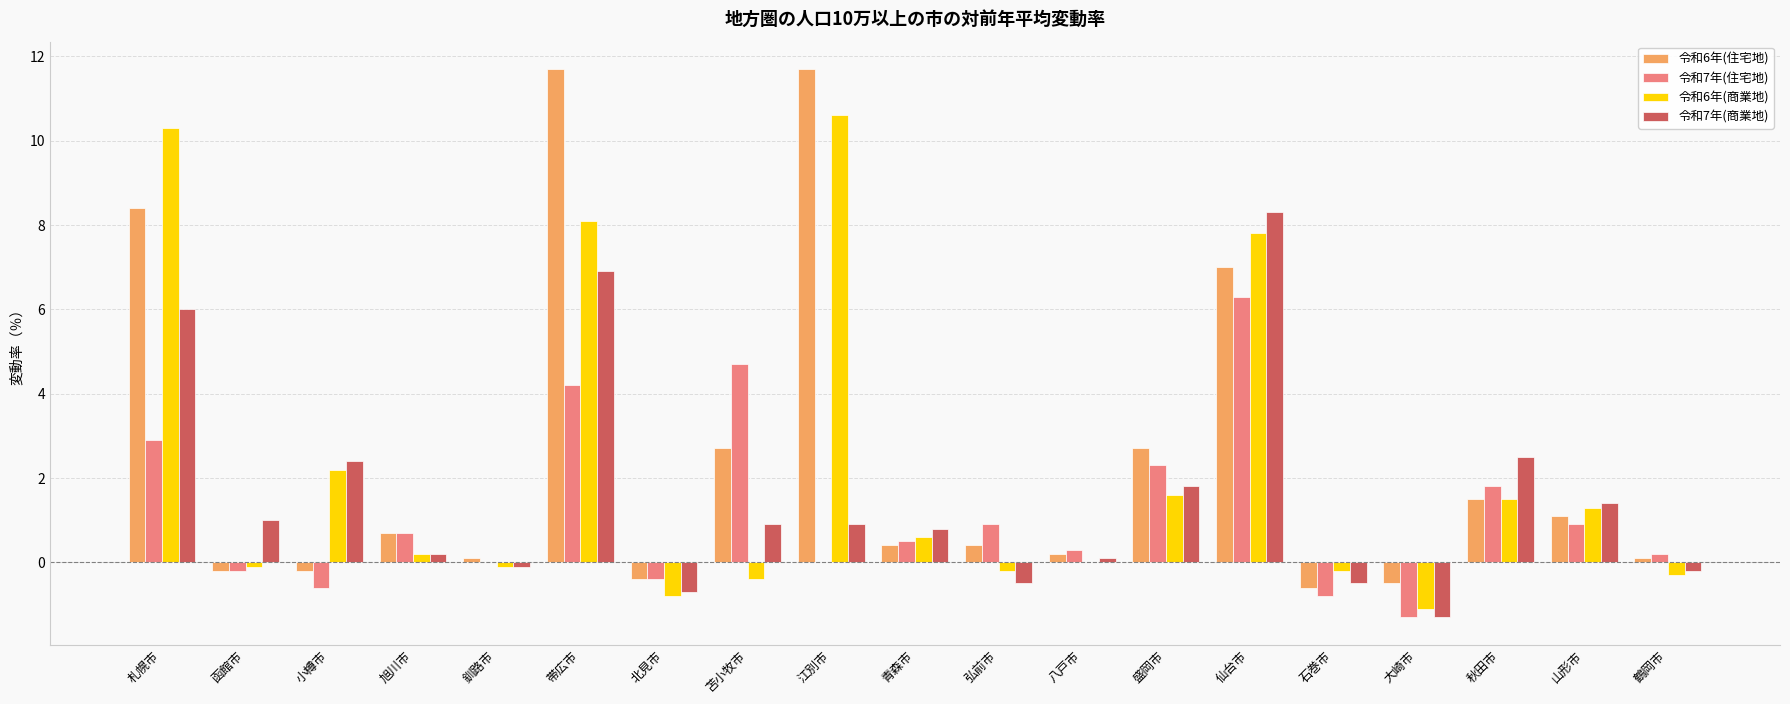

What is the maximum value shown in the chart?

11.7